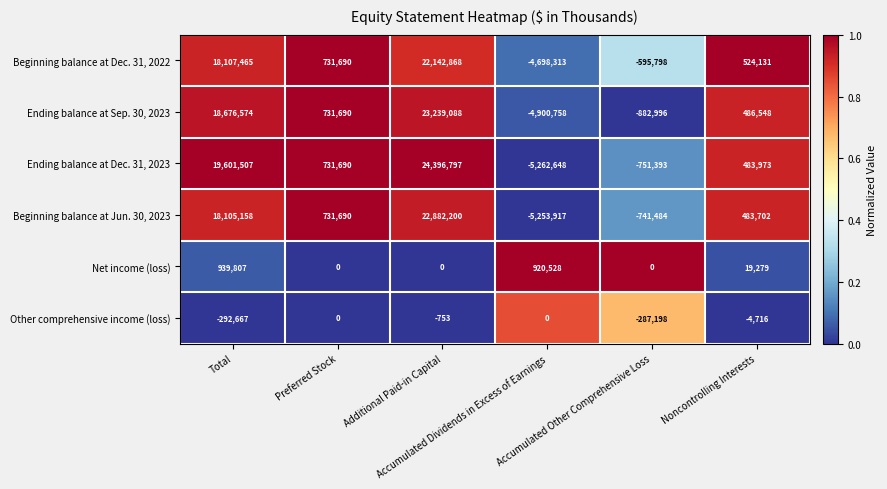

List the series in order of their peak value, highest first.

Ending balance at Dec. 31, 2023, Ending balance at Sep. 30, 2023, Beginning balance at Jun. 30, 2023, Beginning balance at Dec. 31, 2022, Net income (loss), Other comprehensive income (loss)